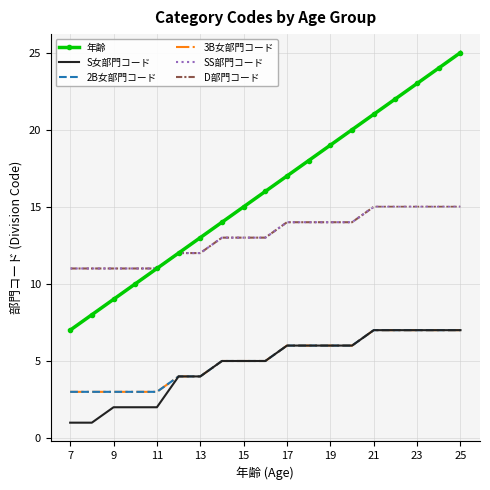

At how many categories does at least one series exceed 17?

8